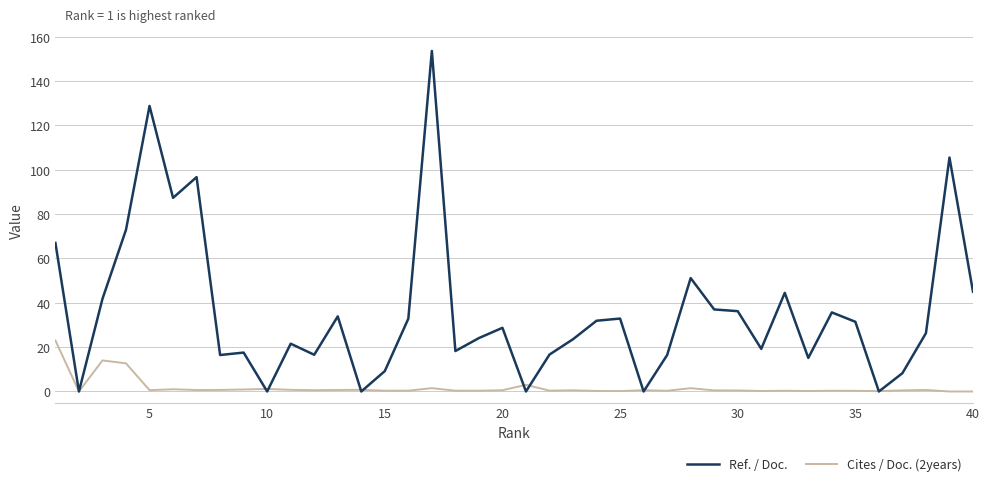

What is the maximum value for Cites / Doc. (2years)?

23.0